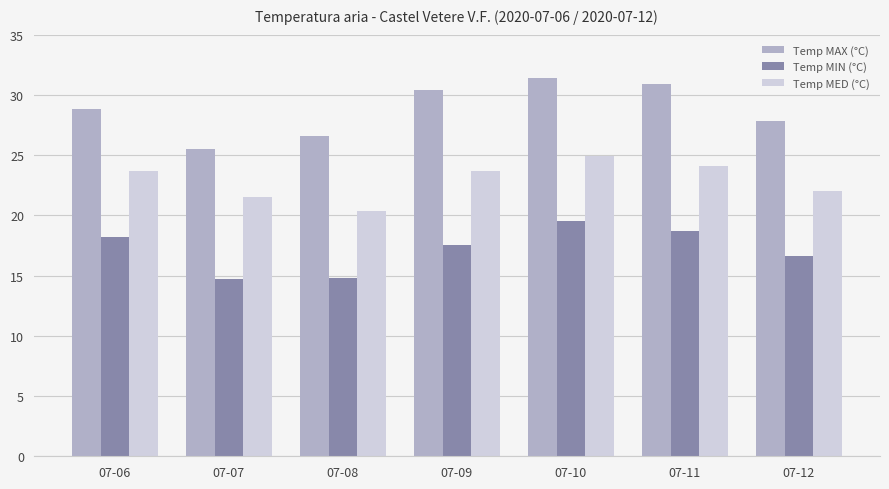

True or false: Temp MIN (°C) has a value of 6.5 at 07-11.

False